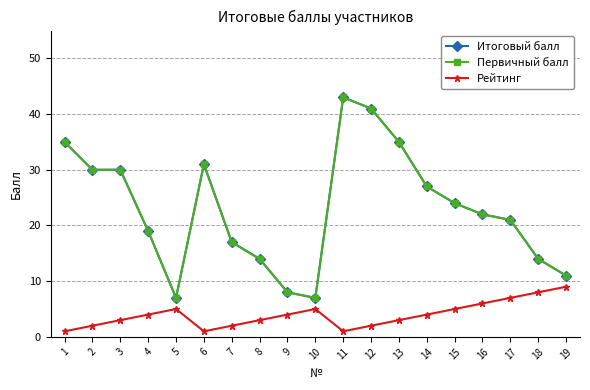

What is the difference between the highest and lowest values at 19?

2